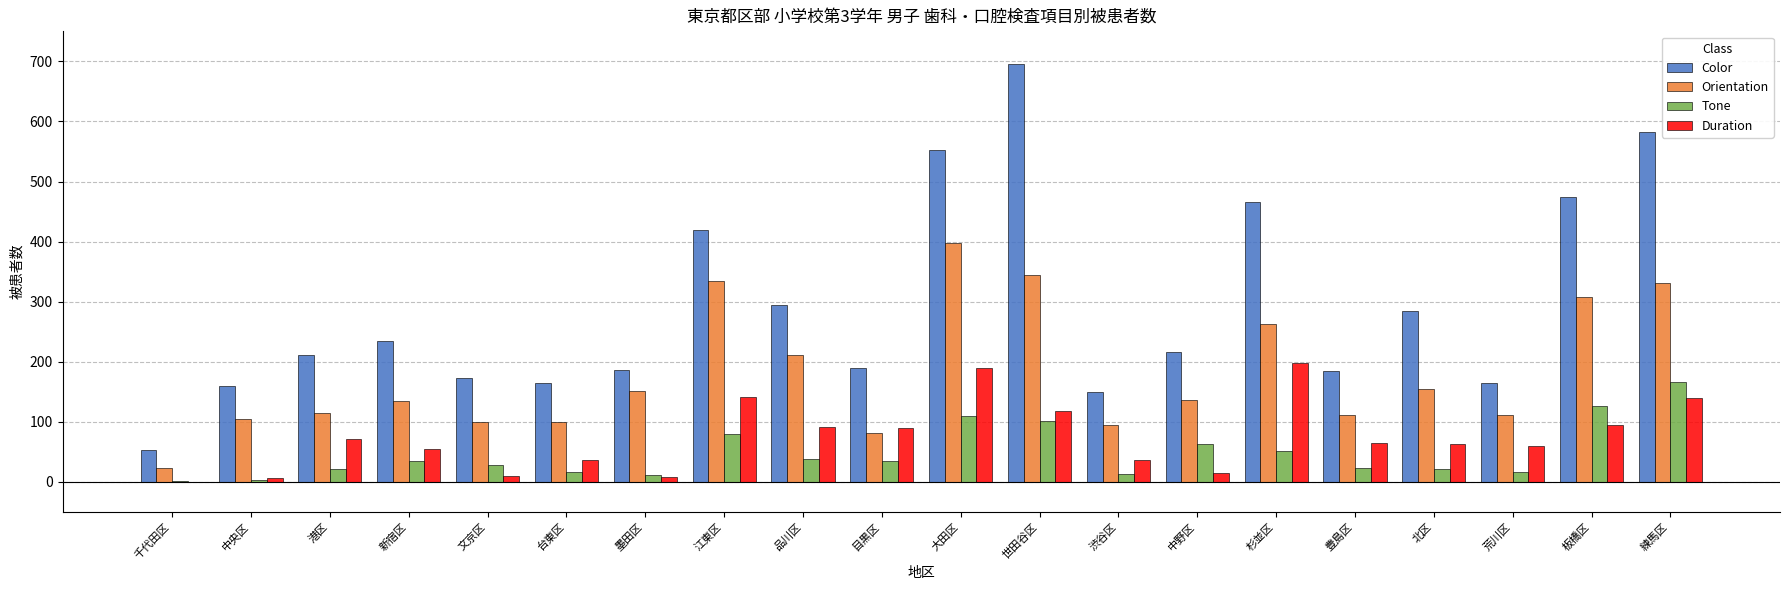

Which series has the largest total across all categories?

Color